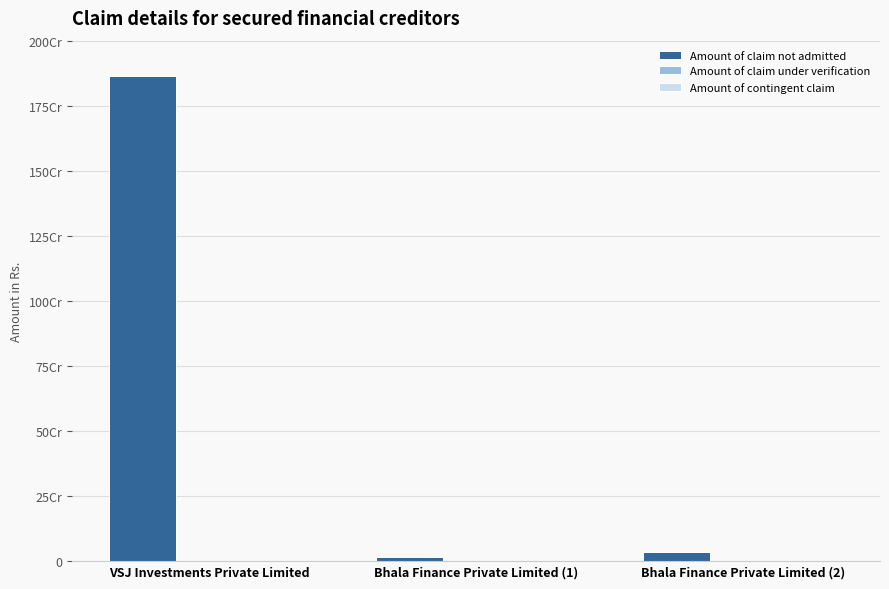

Does the chart contain any negative values?

No